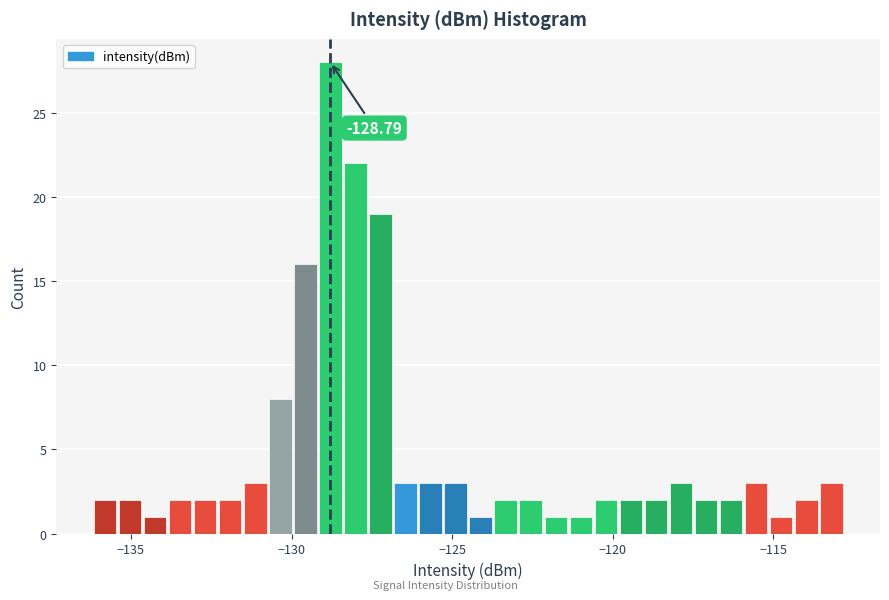

Around what value on the x-axis is the tallest bar? Give the approximate position of its centre, as read against the axis.

-129.0